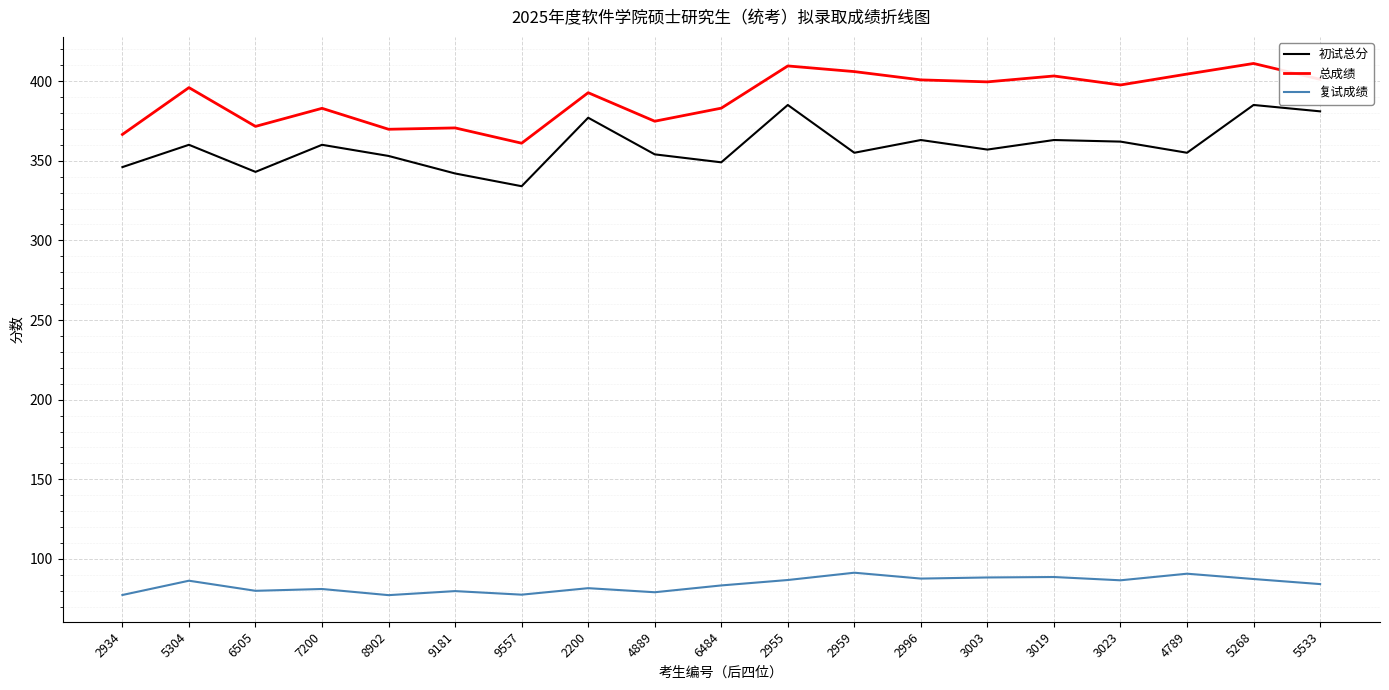

Does the chart have visible grid lines?

Yes